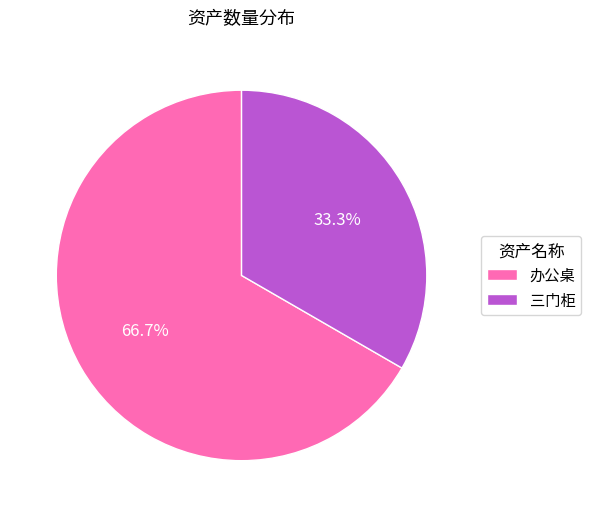

How many slices are in this pie chart?

2